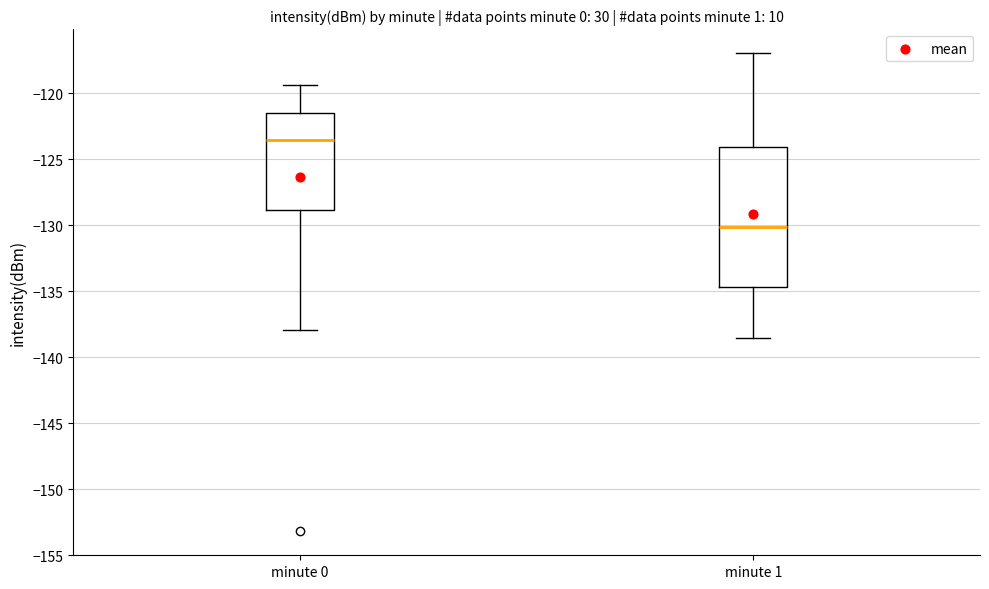

Where does the median line of the box for minute 1 sit on the y-axis? The values are not printed on the chart, so give them approximately, as read against the axis.

-130.0